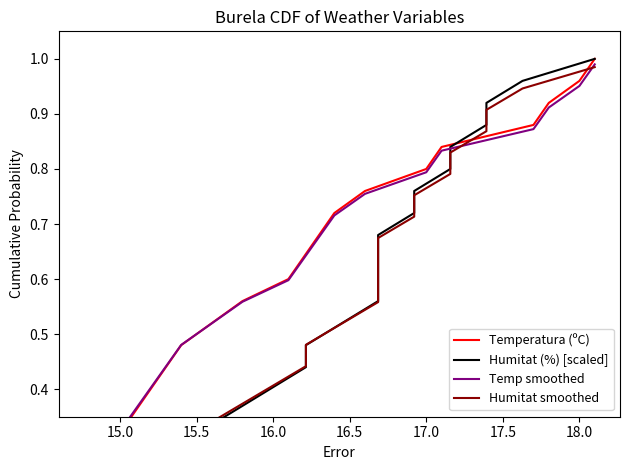

Which has a higher value, 23 or 14.5?

23